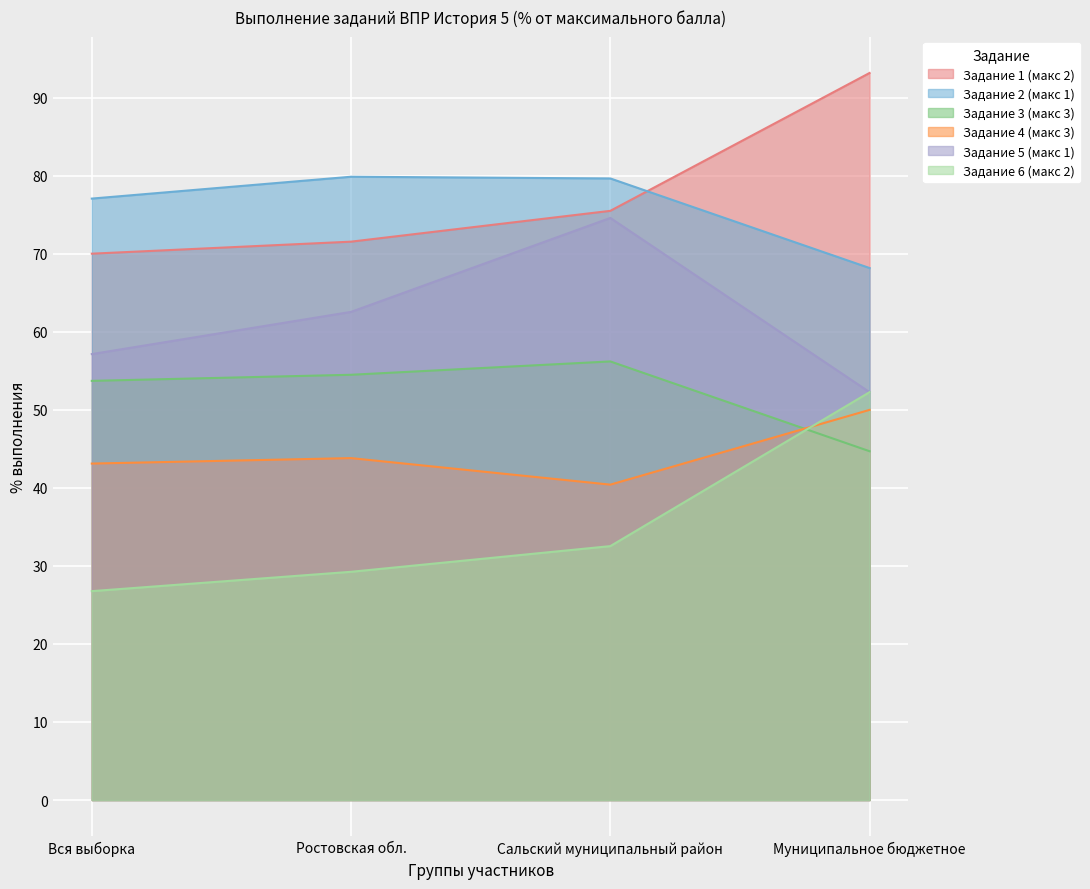

List the labels in order of Задание 3 (макс 3) value, largest first.

Сальский муниципальный район, Ростовская обл., Вся выборка, Муниципальное бюджетное